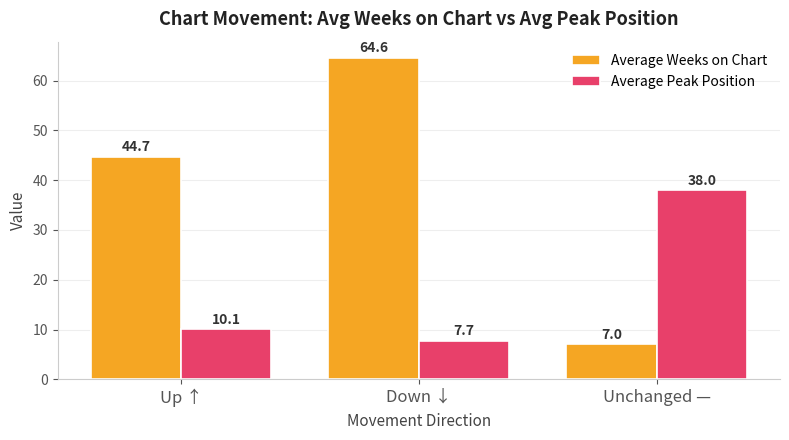

At how many categories does at least one series exceed 58?

1